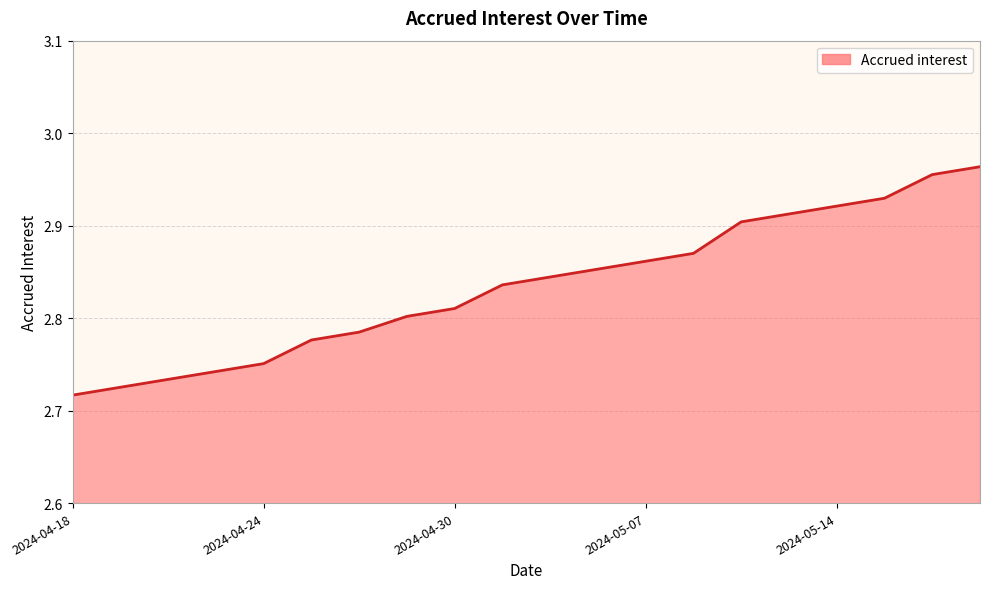

True or false: the data has more than 1 interior local peaks.

False